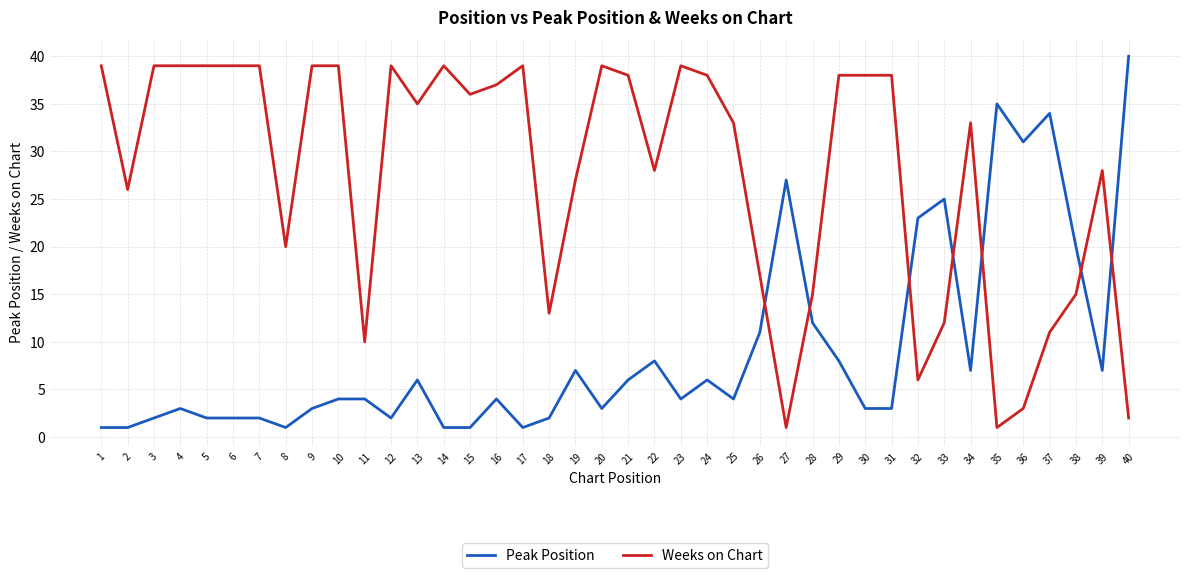

The value of Peak Position at 2 is 1. True or false?

True